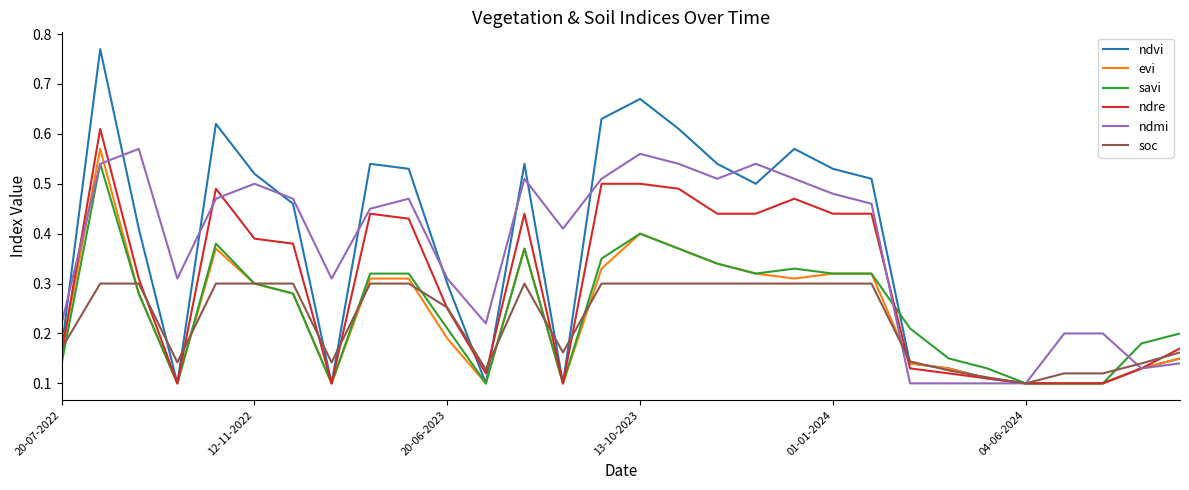

What are all the series names shown in the legend?

ndvi, evi, savi, ndre, ndmi, soc